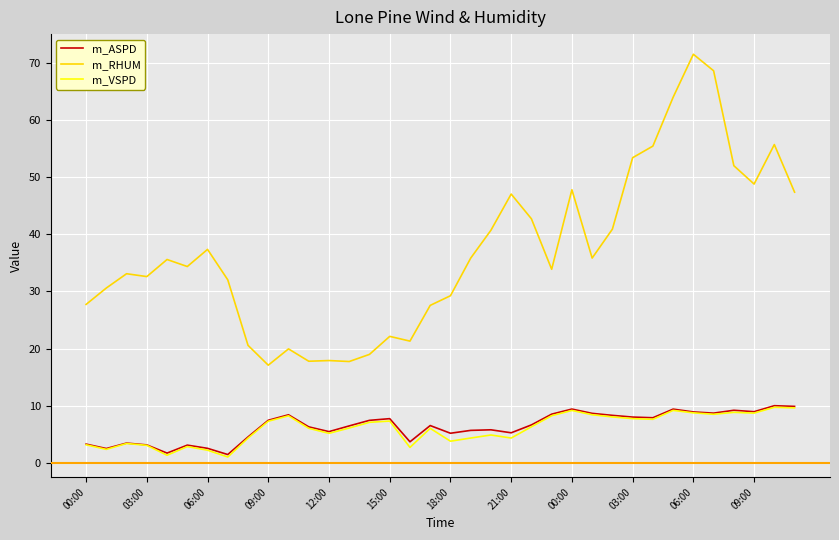

True or false: m_ASPD and m_RHUM cross at least once.

False